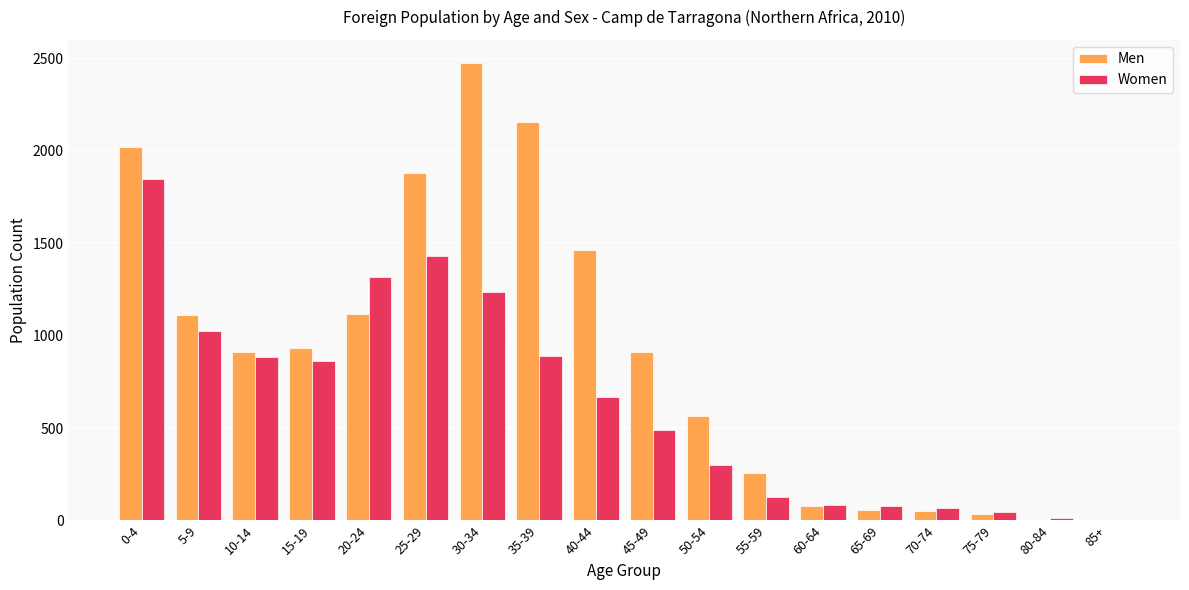

The value of Men at 50-54 is 566. True or false?

True